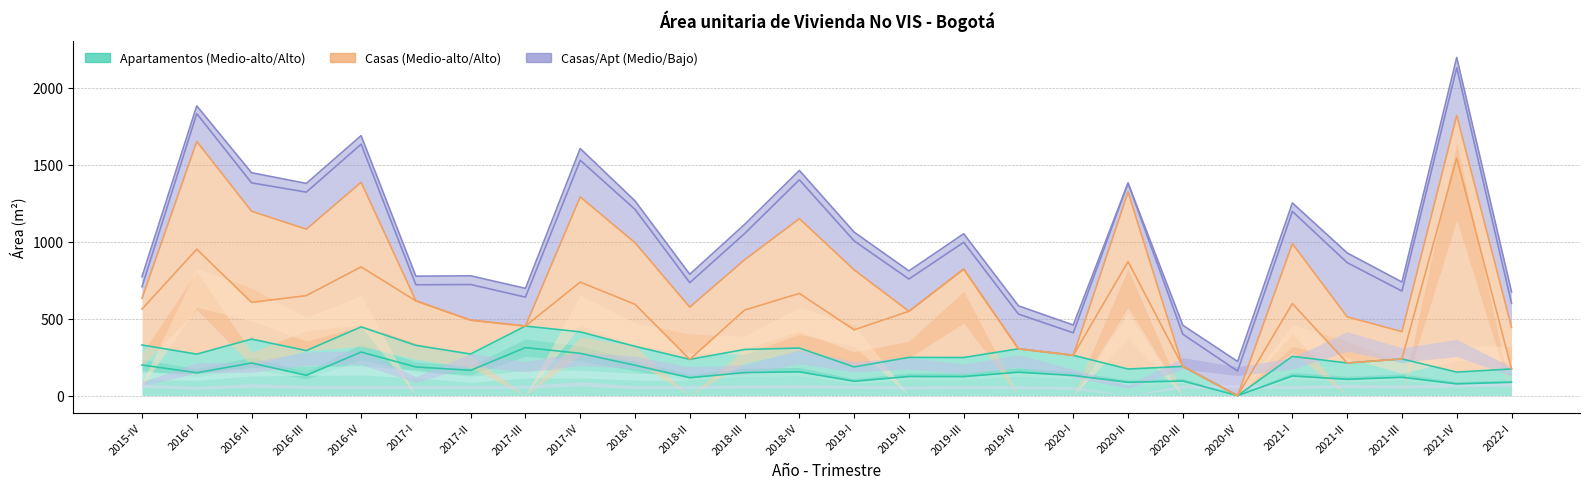

At which label is Bajo (Apt) closest to 38?

2016-I